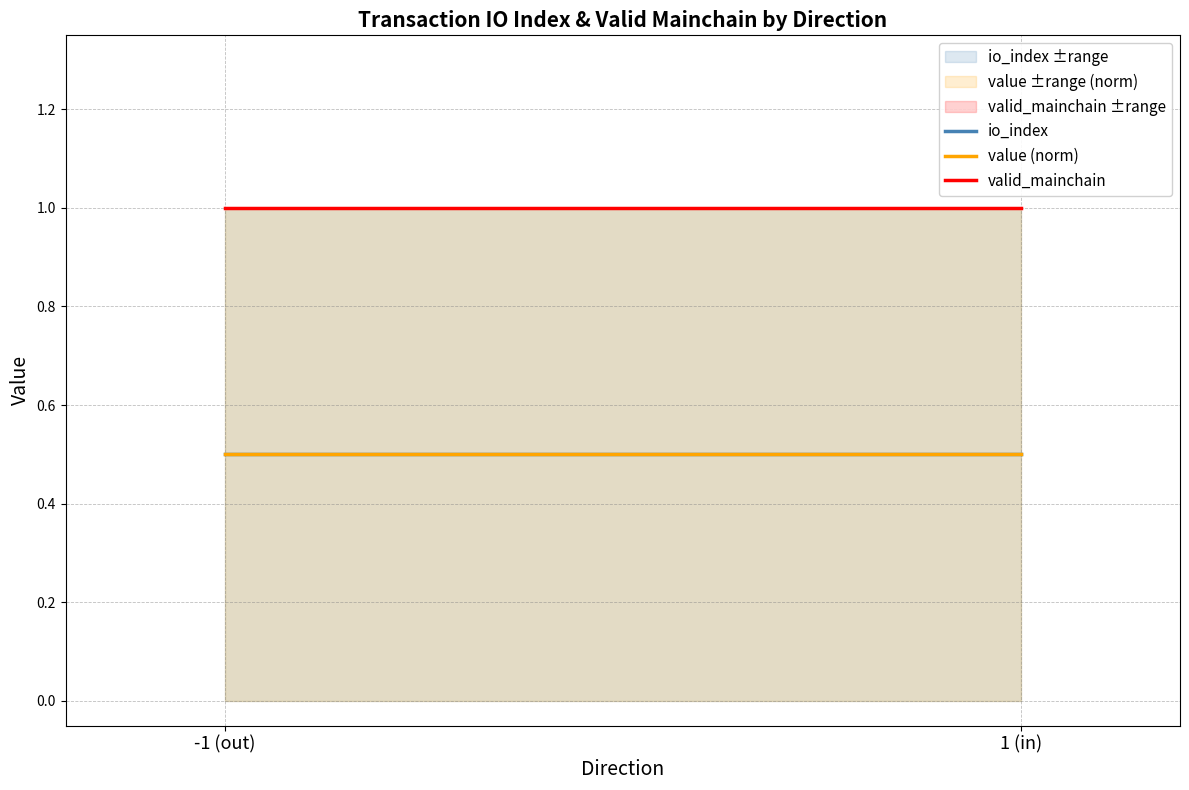

What is the smallest value displayed?

0.5